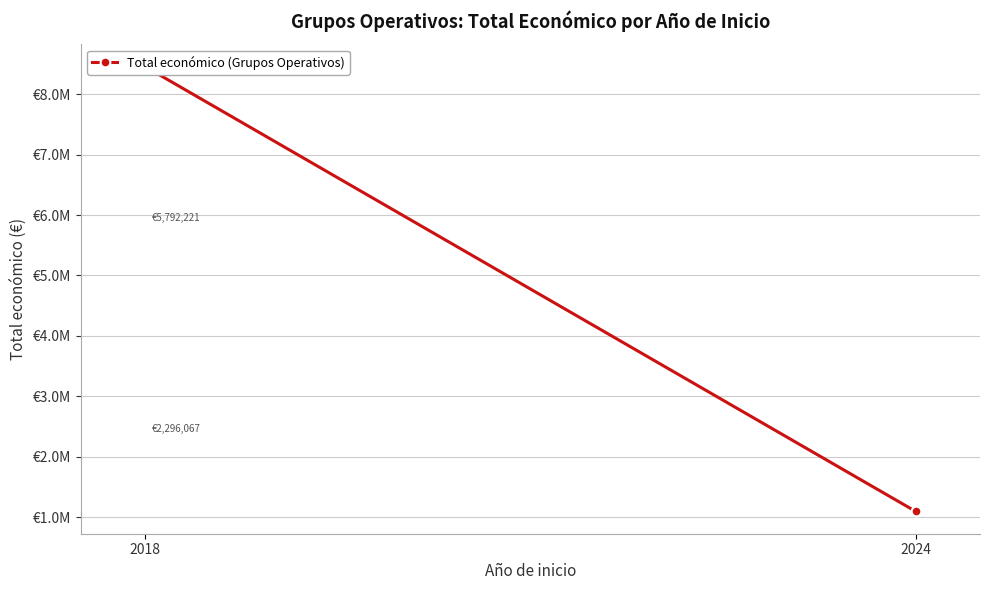

How many categories are shown in the chart?

2